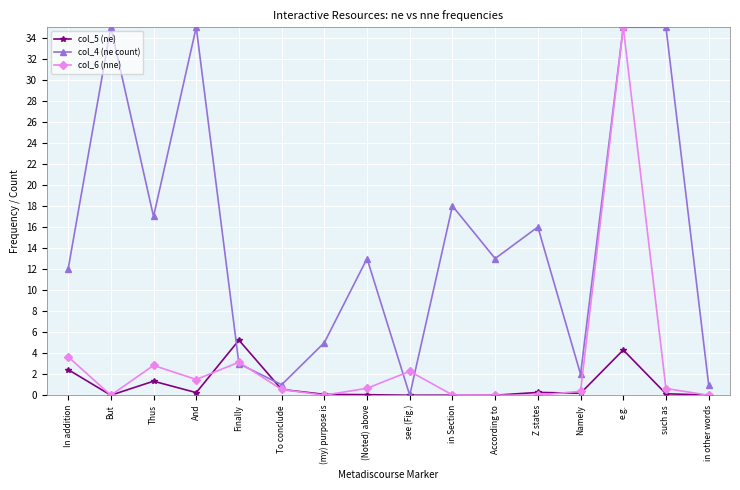

What is the difference between the maximum and minimum values in the col_5 (ne) series?

5.2